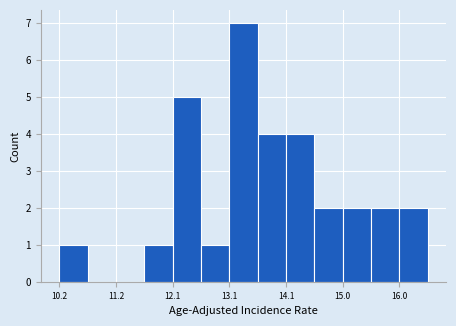

Reading left to right, list every bar in this chart as the range it spans on the x-axis followed by its height. Neither the bar edges nor the heights are printed on the chart, so give them approximately, as read against the axes.

10.2 to 10.7: 1
10.7 to 11.2: 0
11.2 to 11.7: 0
11.7 to 12.1: 1
12.1 to 12.6: 5
12.6 to 13.1: 1
13.1 to 13.6: 7
13.6 to 14.1: 4
14.1 to 14.6: 4
14.6 to 15.0: 2
15.0 to 15.5: 2
15.5 to 16.0: 2
16.0 to 16.5: 2